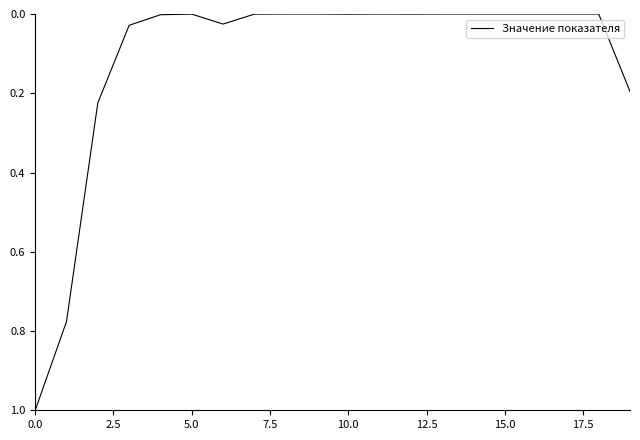

What is the greatest value displayed?

1.0